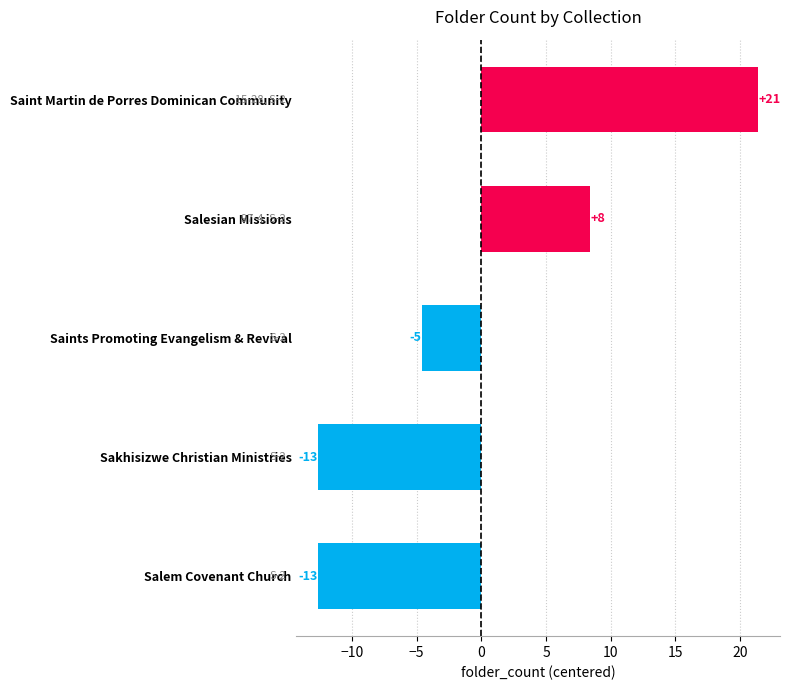

Does the chart contain any negative values?

Yes